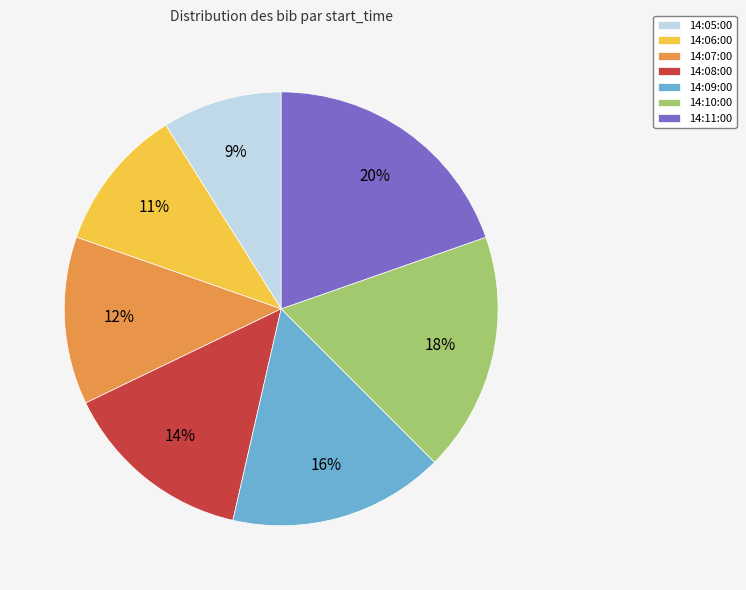

Between 14:10:00 and 14:06:00, which is larger?

14:10:00